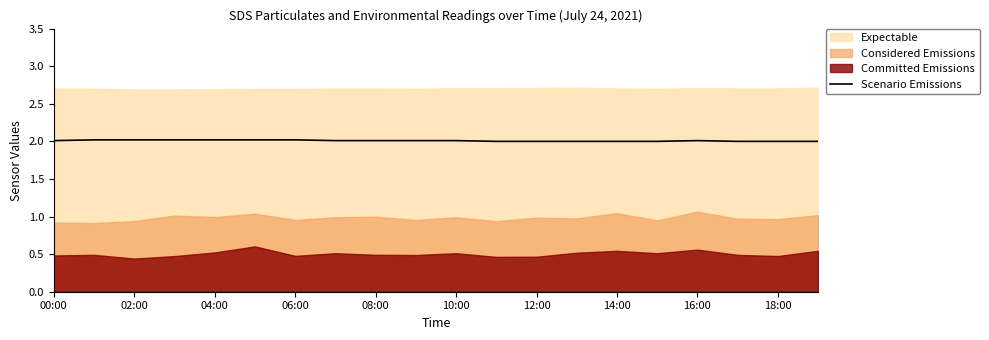

What is the maximum value for Scenario Emissions?

2.0